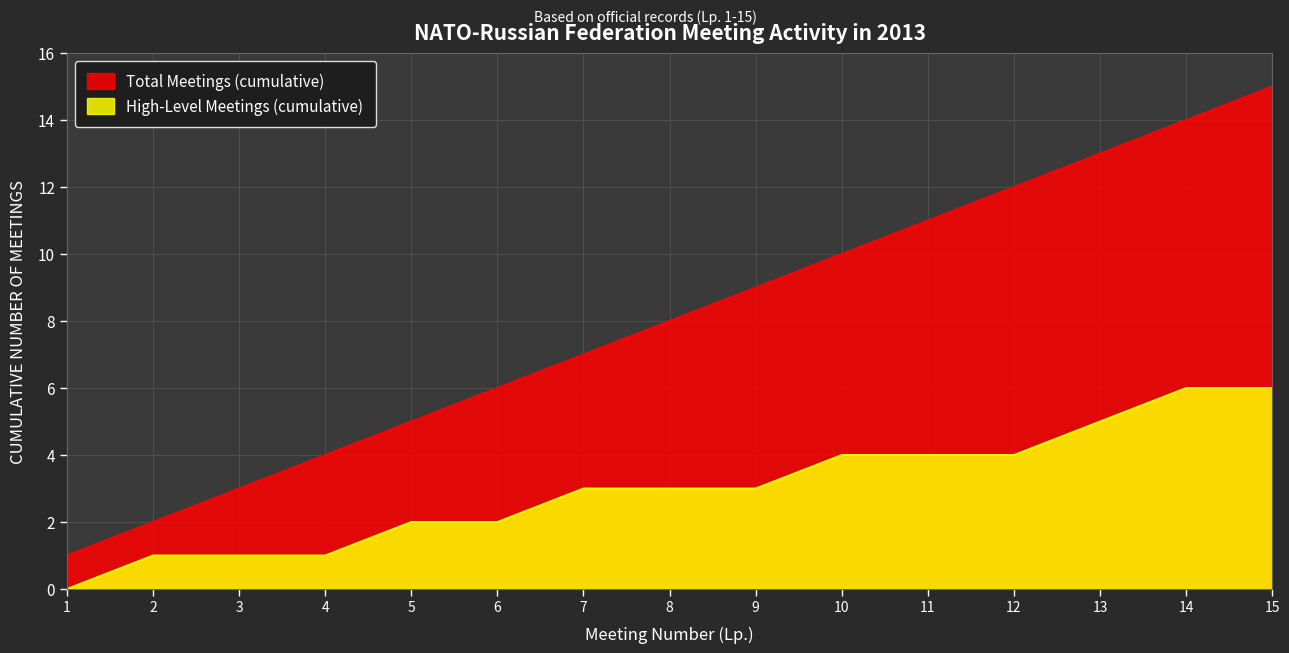

Which series has the widest spread of values?

Total Meetings (cumulative)